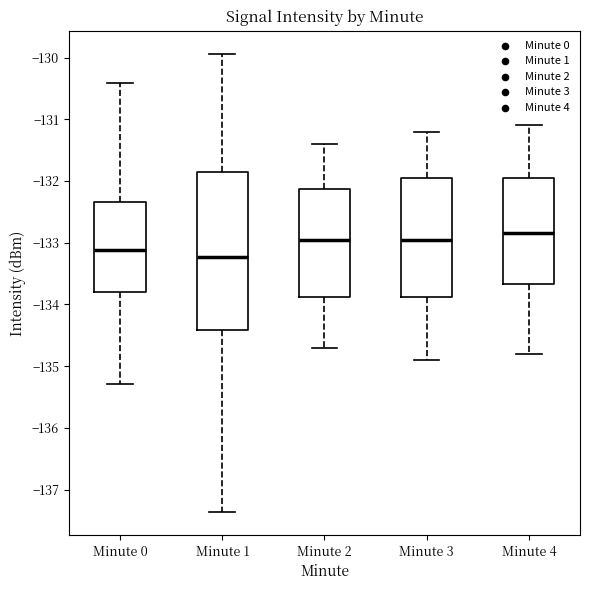

Reading left to right, read every box against the y-axis: the position of its median line, the range the box covers, and the ends of its whiskers. The values are not printed on the chart, so give them approximately, as read against the axis.

Minute 0: median -133.1, box -133.8 to -132.3, whiskers -135.3 to -130.4
Minute 1: median -133.2, box -134.4 to -131.9, whiskers -137.4 to -129.9
Minute 2: median -132.9, box -133.9 to -132.1, whiskers -134.7 to -131.4
Minute 3: median -132.9, box -133.9 to -131.9, whiskers -134.9 to -131.2
Minute 4: median -132.8, box -133.7 to -131.9, whiskers -134.8 to -131.1